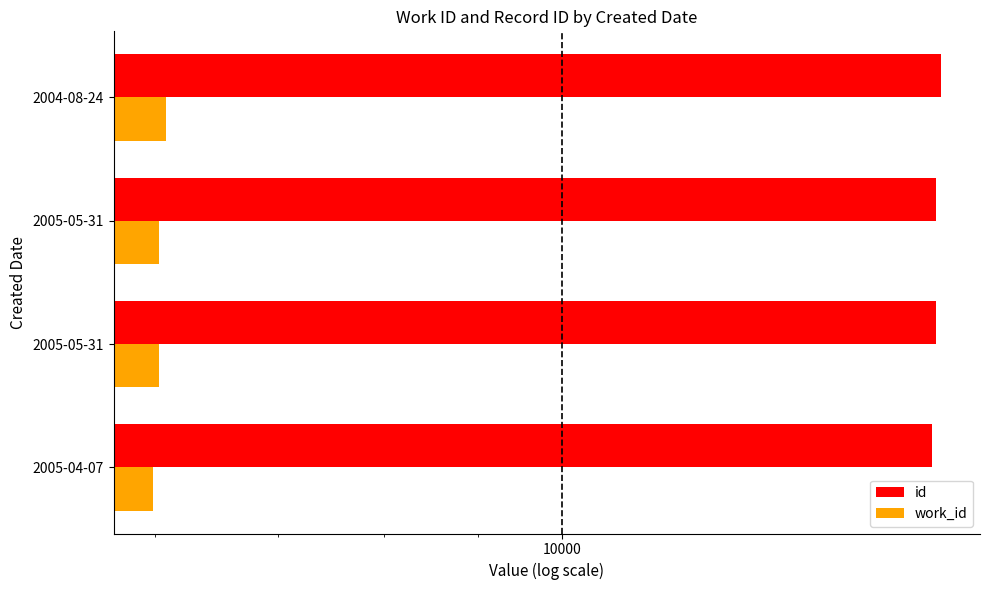

Rank the series by their average value, from lowest to highest.

work_id, id